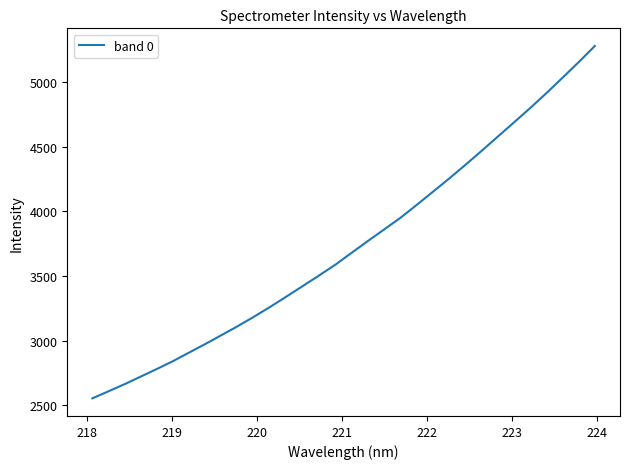

What is the minimum value shown in the chart?

2553.3